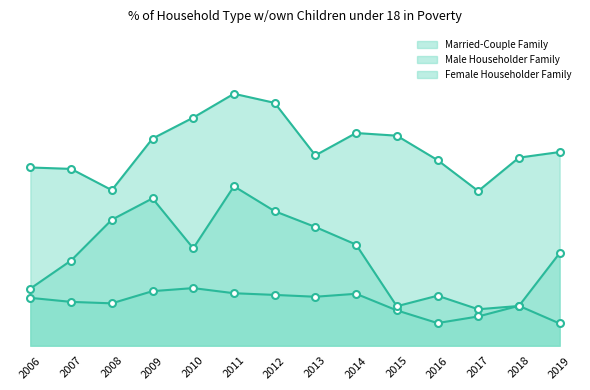

At 2016, list the series in order from smallest to largest.

Married-Couple Family, Male Householder Family, Female Householder Family